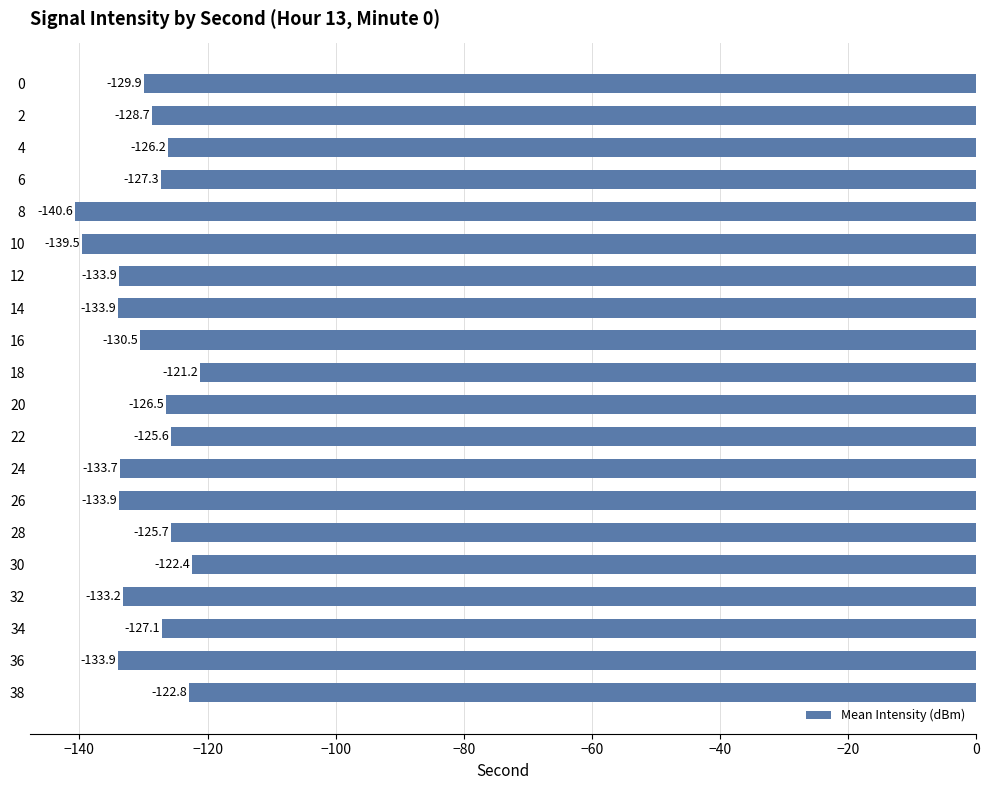

Reading top to bottom, what are all the values shown in this chart?

-129.9	-128.7	-126.2	-127.3	-140.6	-139.5	-133.9	-133.9	-130.5	-121.2	-126.5	-125.6	-133.7	-133.9	-125.7	-122.4	-133.2	-127.1	-133.9	-122.8